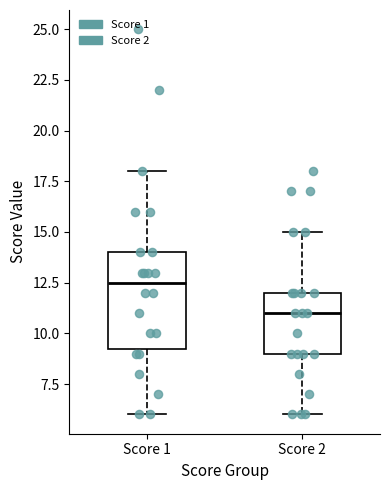

Which box has the lowest median line?

Score 2